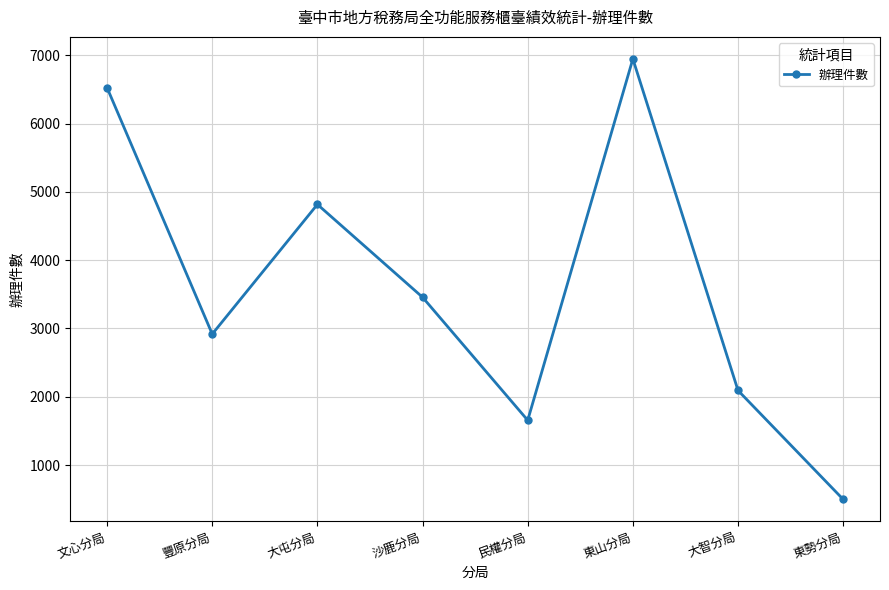

What is the value of the 5th point from the left?

1656